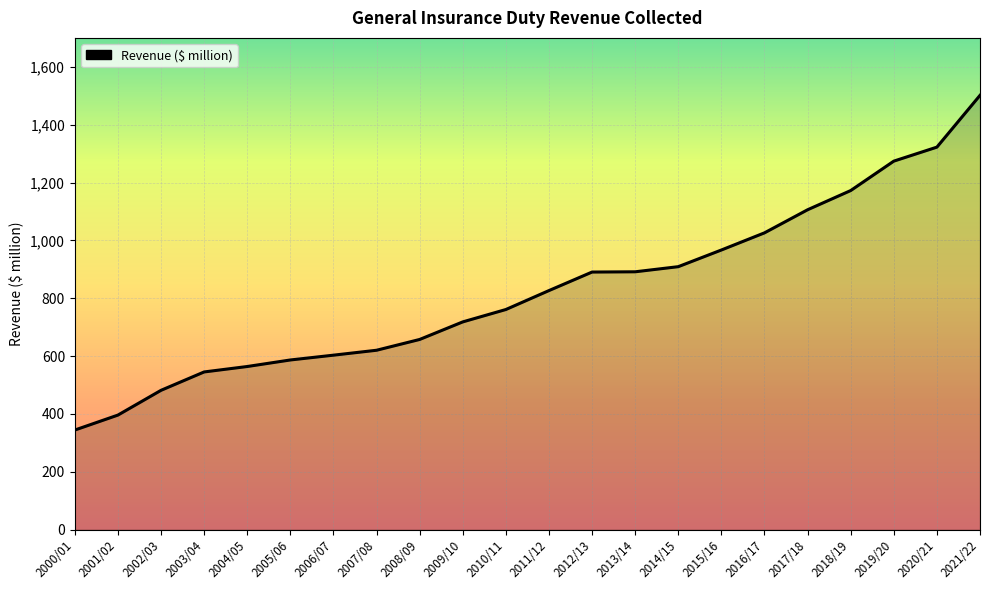

What is the difference between the maximum and minimum values?

1156.9